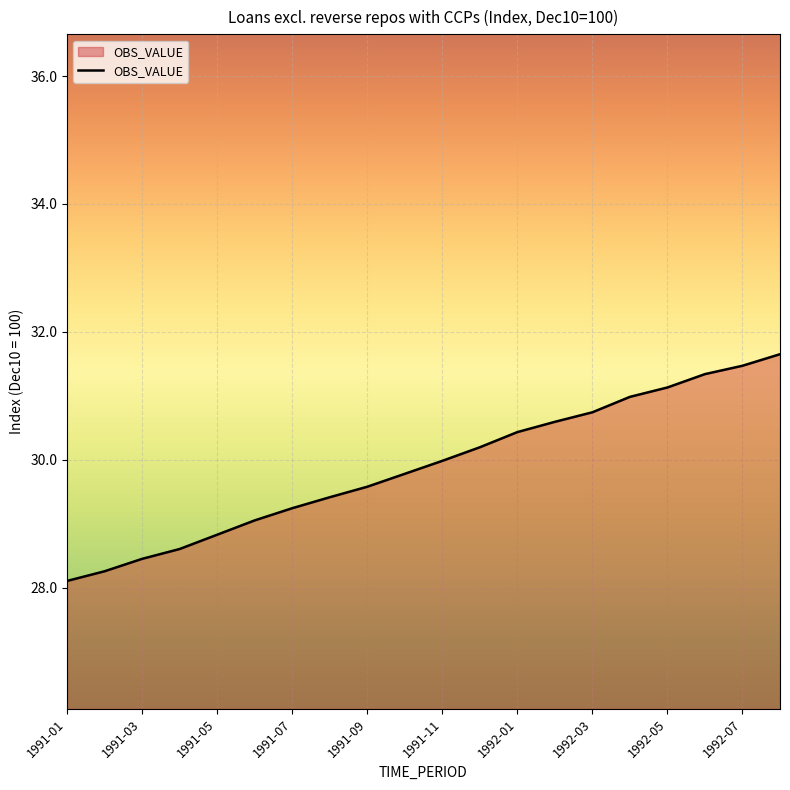

What is the difference between the maximum and minimum values?

3.5